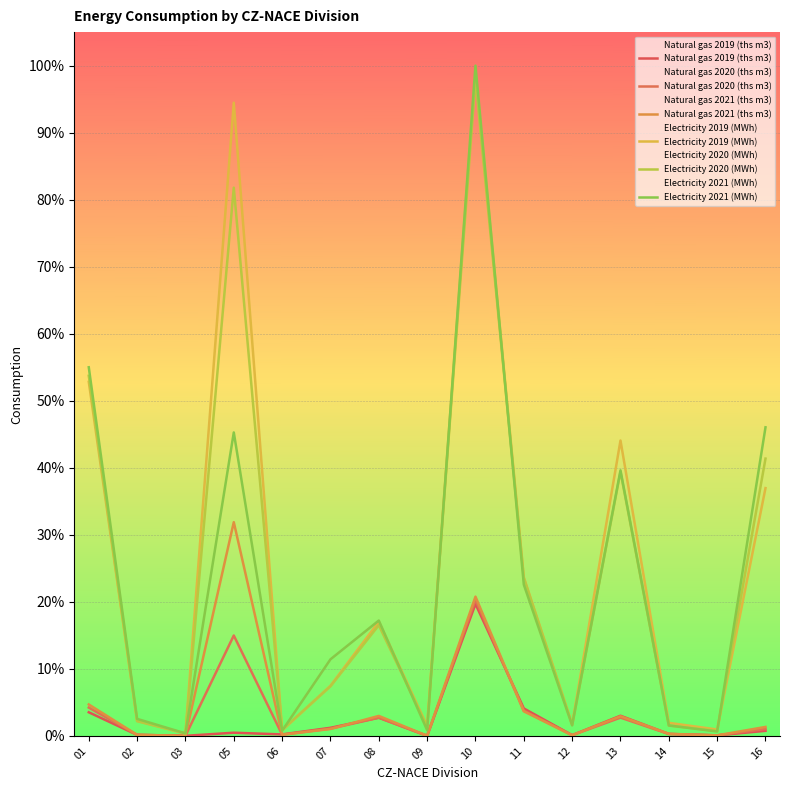

What is the difference between the maximum and minimum values in the Electricity 2021 (MWh) series?

1.0